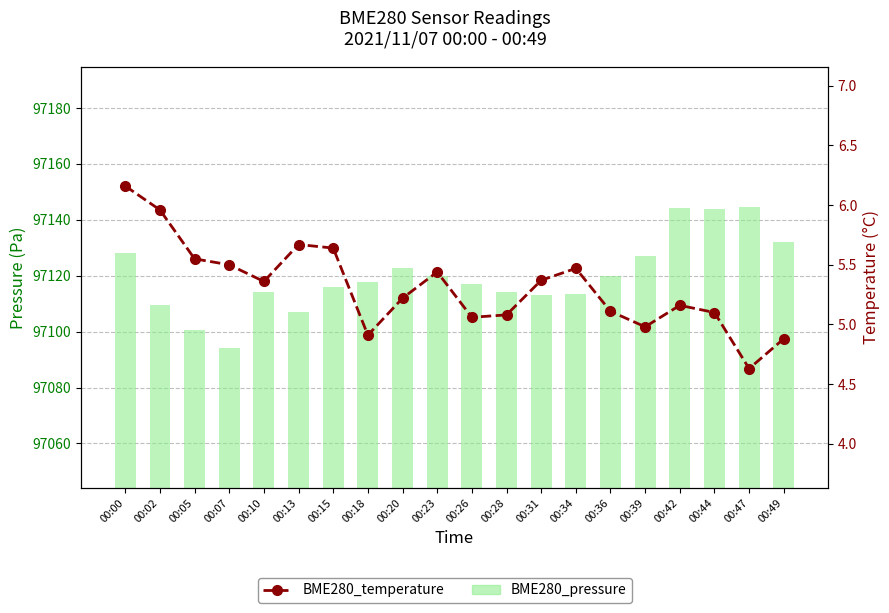

What is the average value of the BME280_pressure series?

97119.9